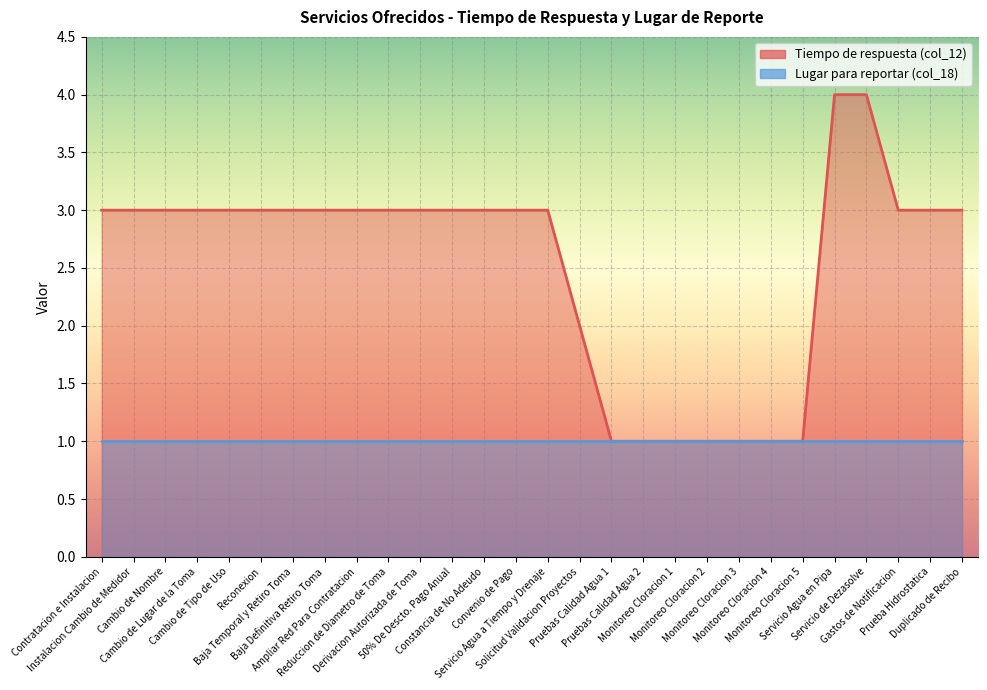

What is the approximate value at Contratacion e Instalacion?

3